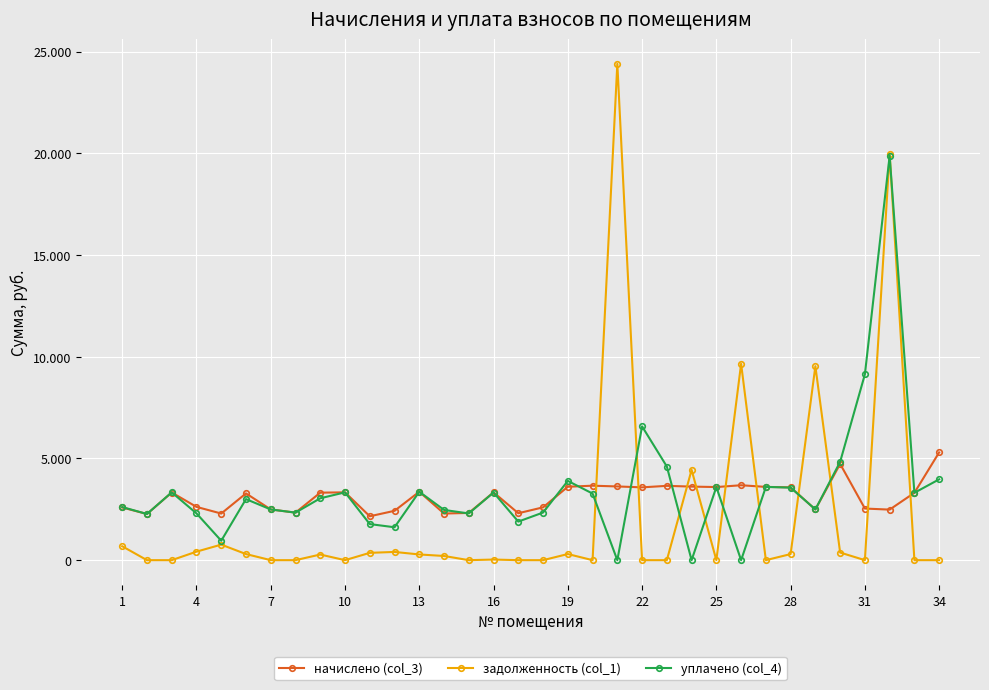

Does the chart have visible grid lines?

Yes